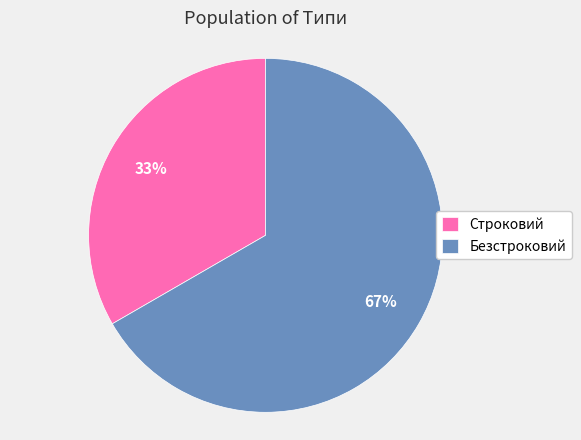

Which slice is the largest?

Безстроковий